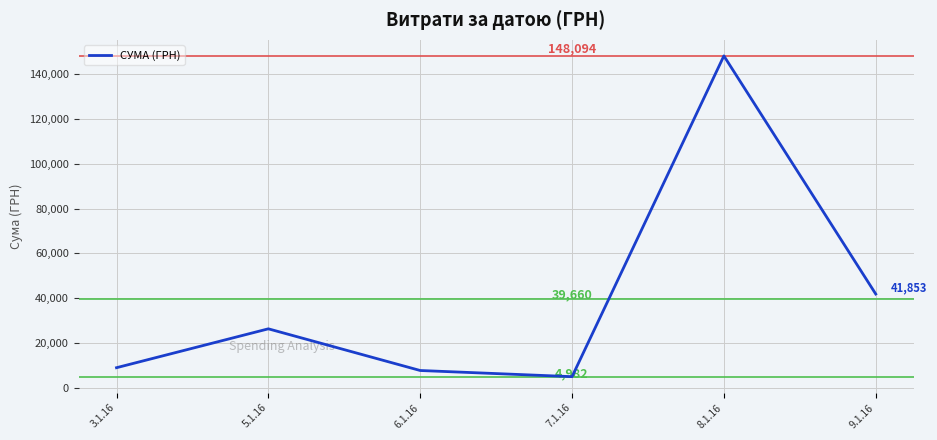

Which label corresponds to the largest value in the chart?

8.1.16